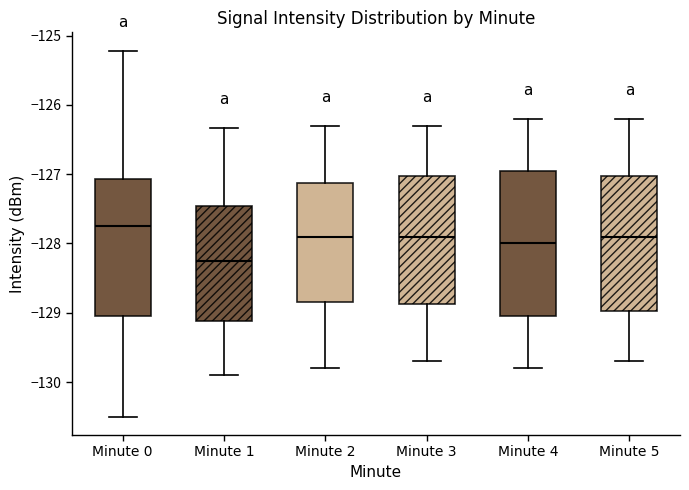

Reading left to right, transcribe this box plot: for each box, give where its median line is, the range the box spans, and where its two whiskers end, as read against the y-axis. The values are not printed on the chart, so give them approximately, as read against the axis.

Minute 0: median -127.7, box -129.1 to -127.1, whiskers -130.5 to -125.2
Minute 1: median -128.2, box -129.1 to -127.5, whiskers -129.9 to -126.3
Minute 2: median -127.9, box -128.8 to -127.1, whiskers -129.8 to -126.3
Minute 3: median -127.9, box -128.9 to -127.0, whiskers -129.7 to -126.3
Minute 4: median -128.0, box -129.0 to -126.9, whiskers -129.8 to -126.2
Minute 5: median -127.9, box -129.0 to -127.0, whiskers -129.7 to -126.2